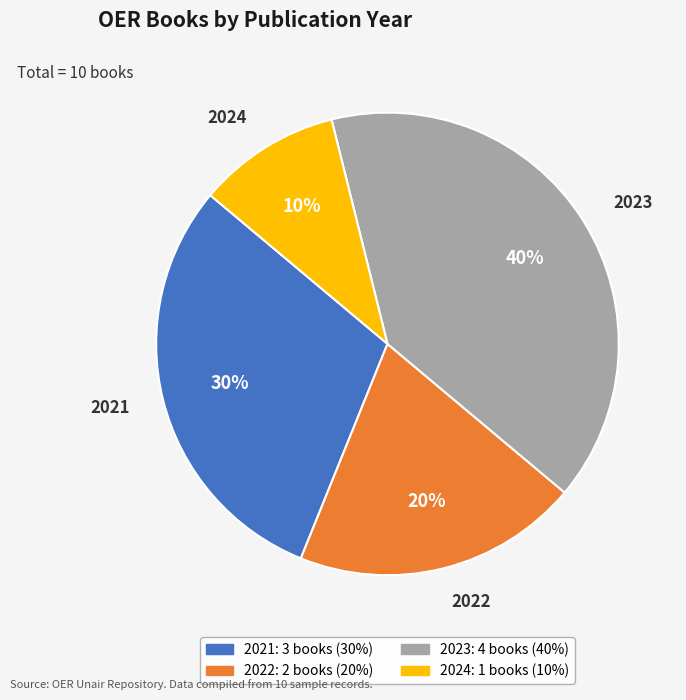

Is it true that 2022 is 8% of the pie?

False